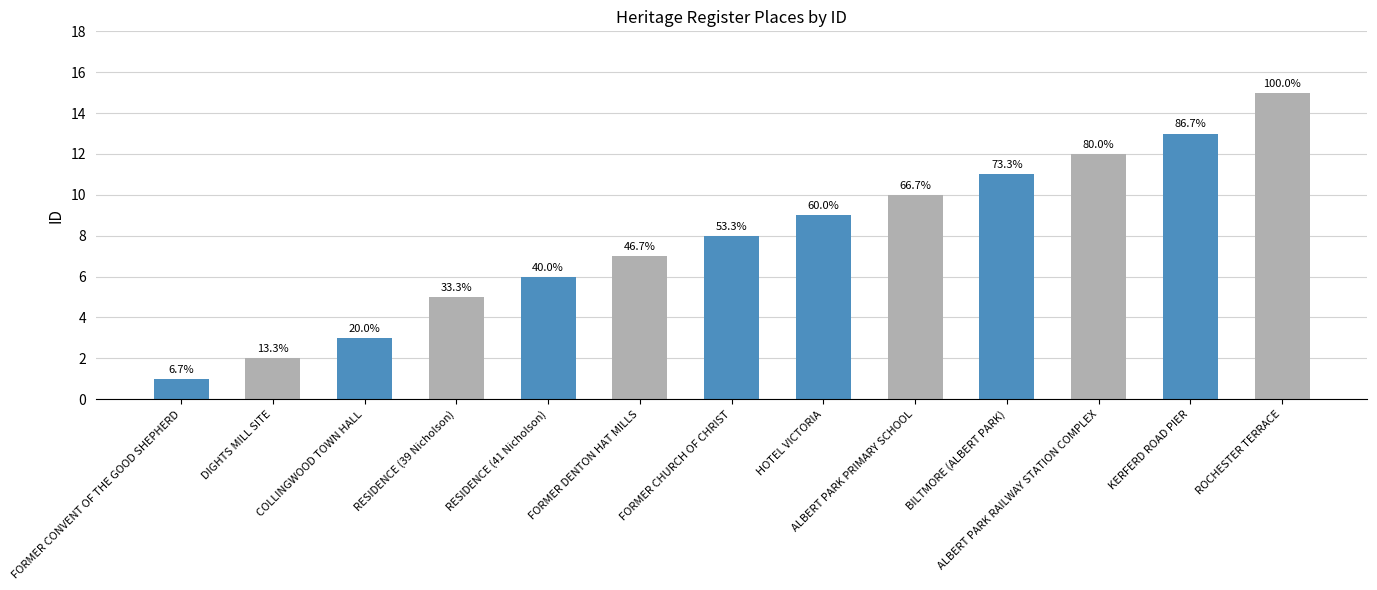

What is the label of the 9th bar from the left?

ALBERT PARK PRIMARY SCHOOL